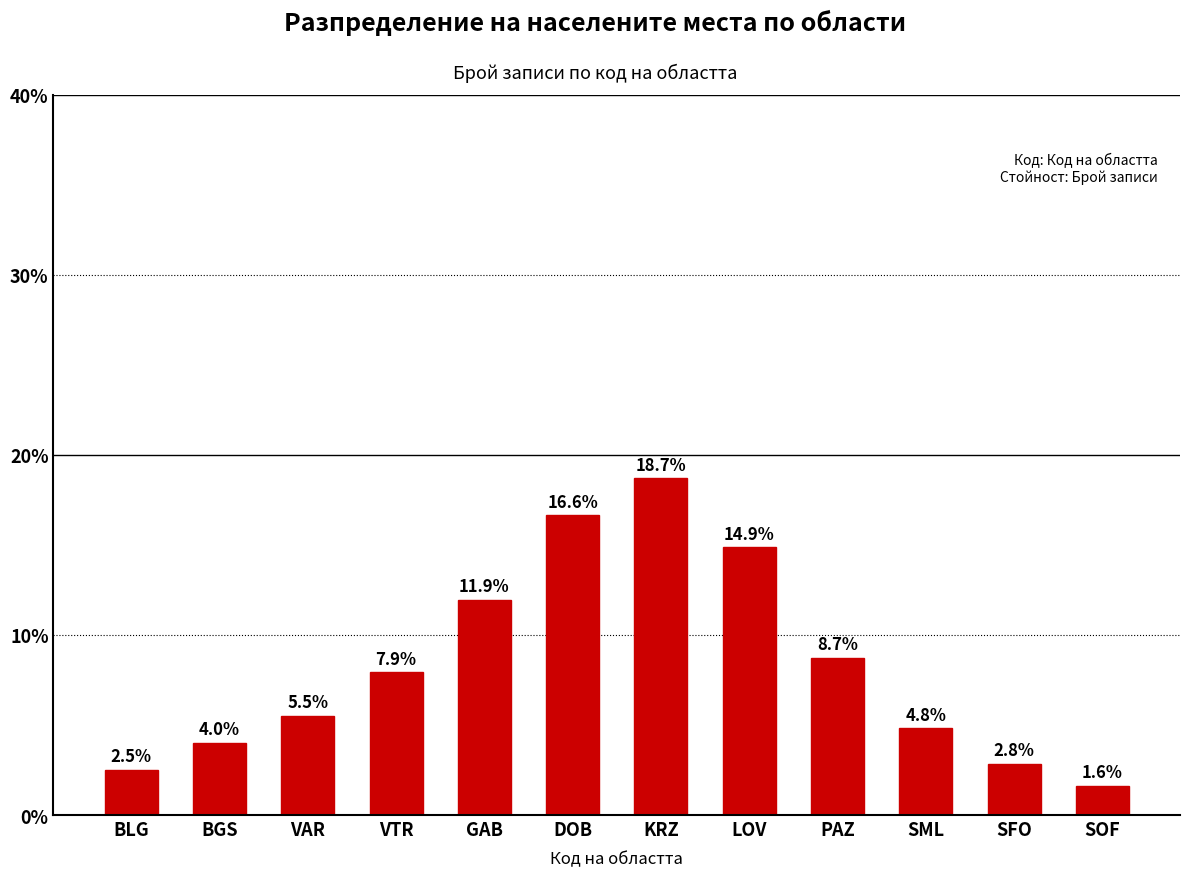

The chart shows a value of 89 at KRZ. True or false?

False